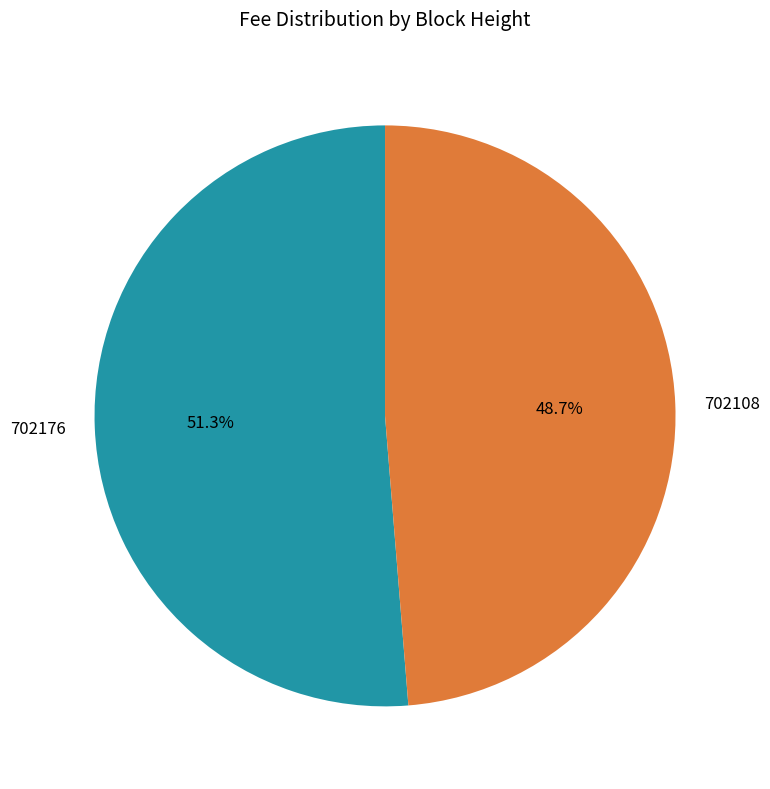

The 702108 slice represents 41% of the pie. True or false?

False